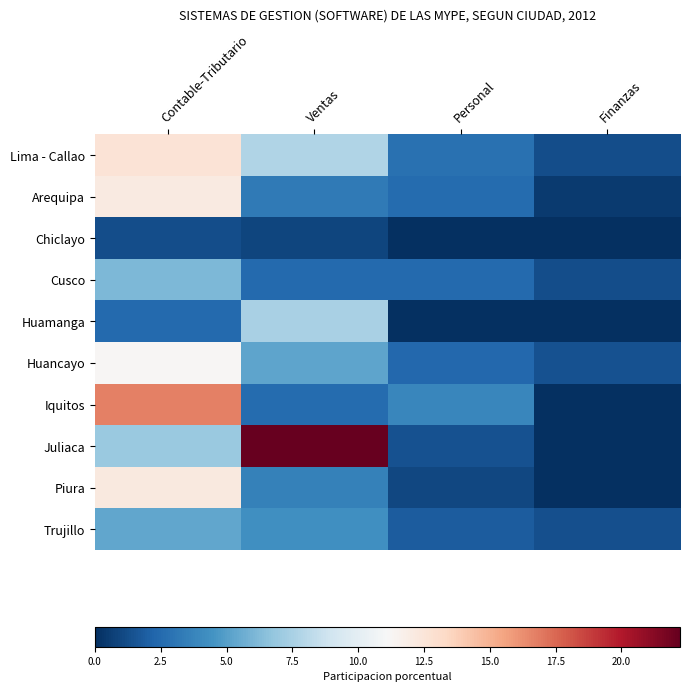

What is the total value across all series at Contable-Tributario?

87.0